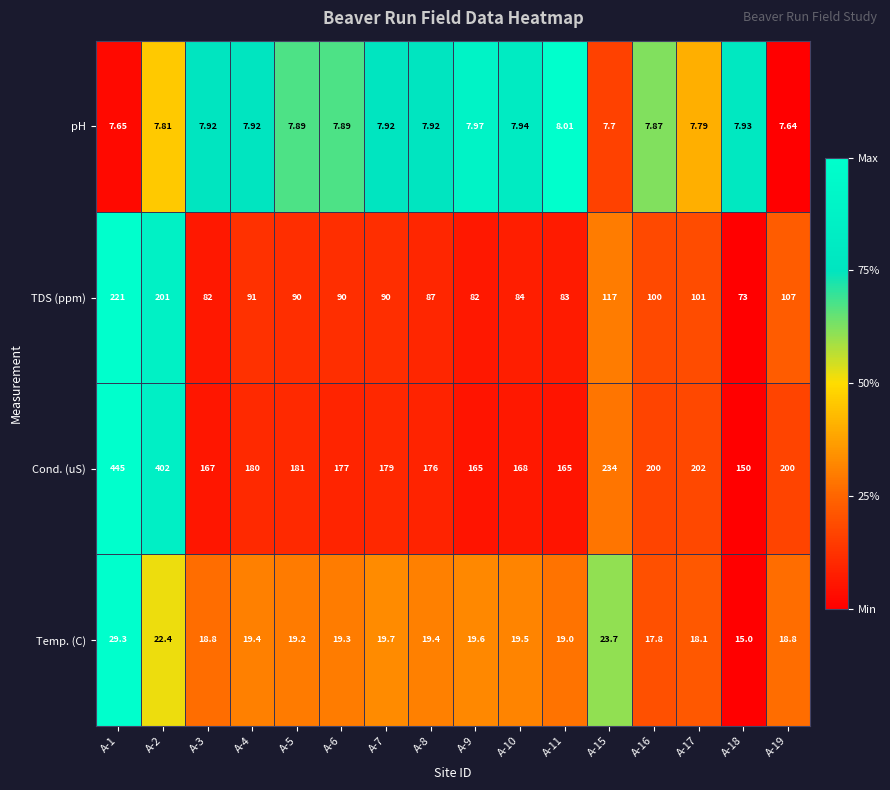

Is the value of TDS (ppm) at A-8 greater than the value of pH at A-17?

Yes